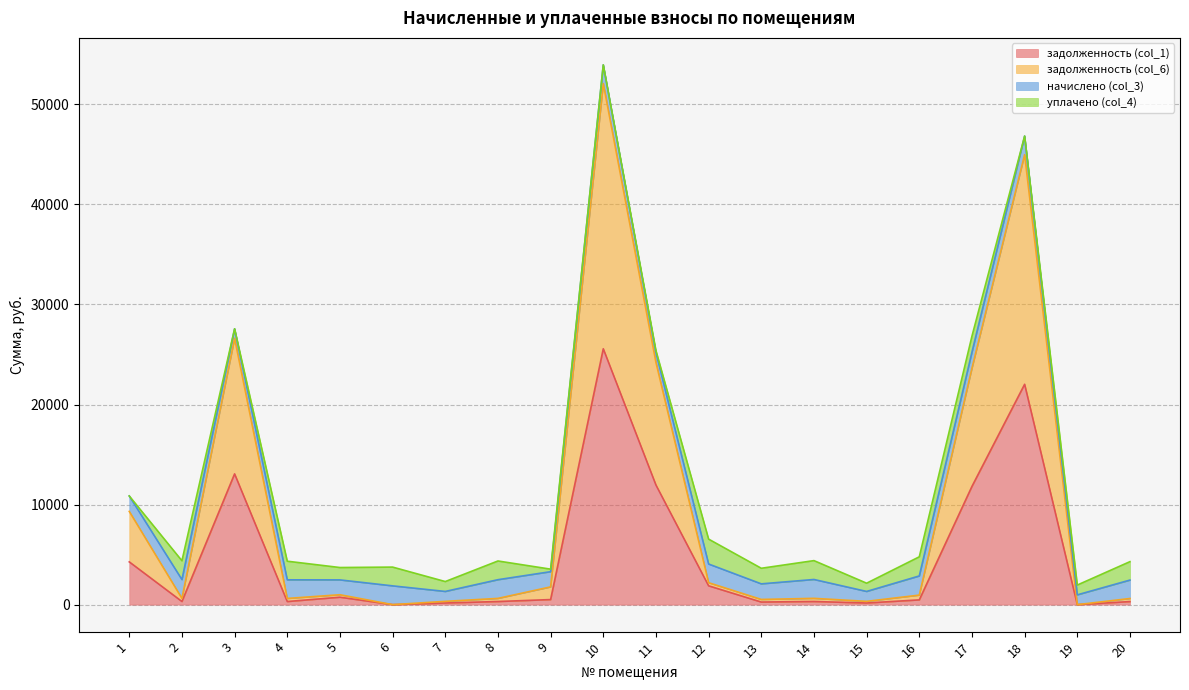

Which series changed the most between 2 and 4?

задолженность (col_6)